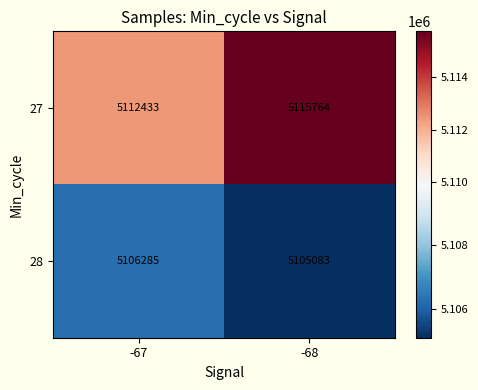

What is the minimum value shown in the chart?

5105083